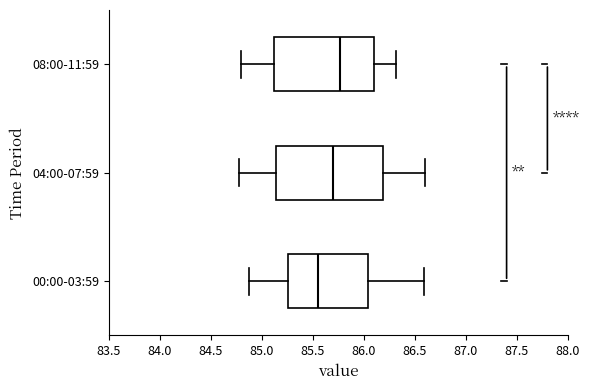

Where is the right edge of the box for 08:00-11:59 on the x-axis? The values are not printed on the chart, so give them approximately, as read against the axis.

86.10